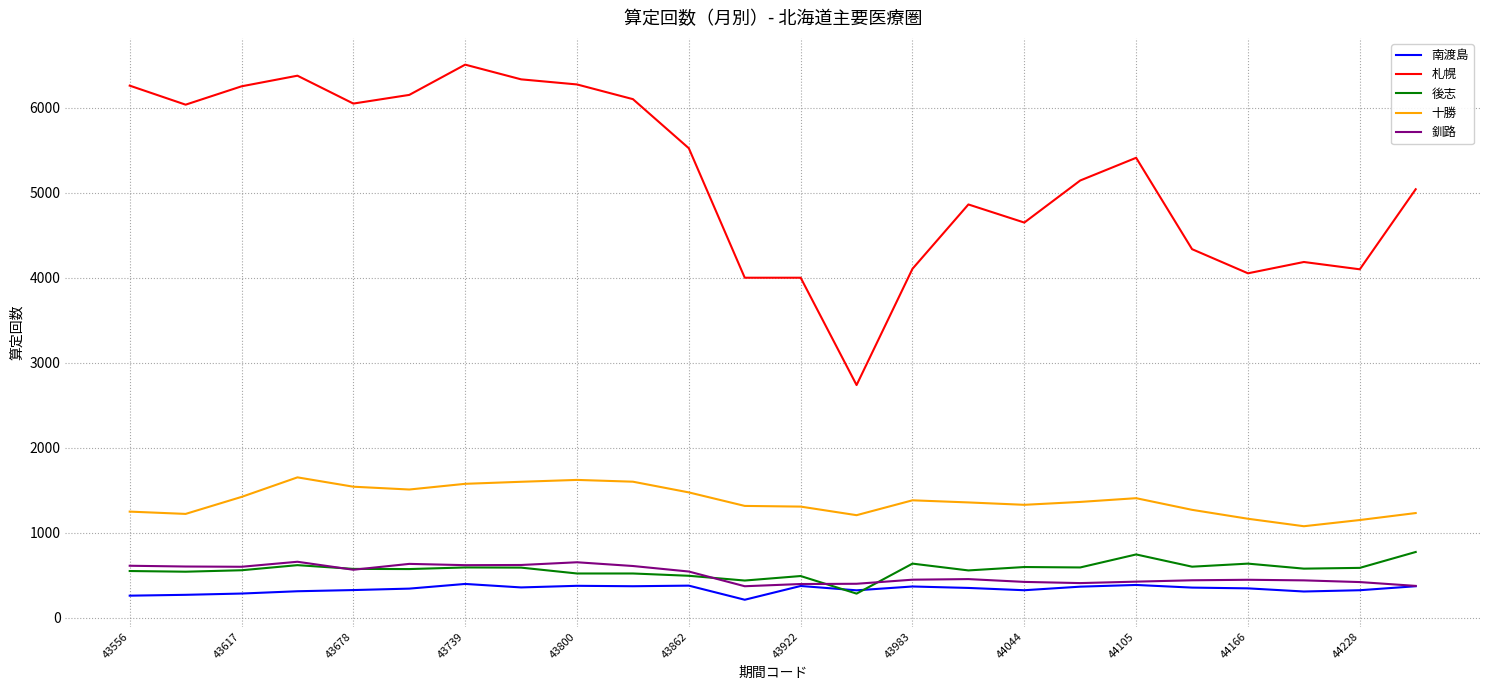

Which series has the widest spread of values?

札幌